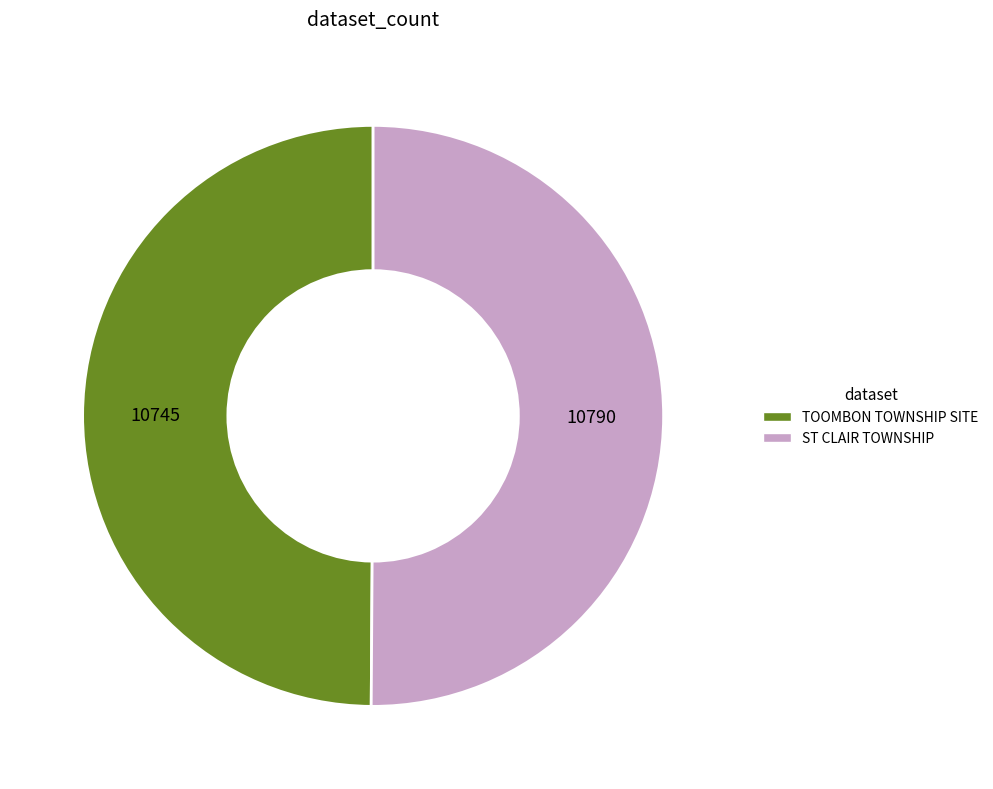

Is the sum of TOOMBON TOWNSHIP SITE and ST CLAIR TOWNSHIP greater than half?

Yes